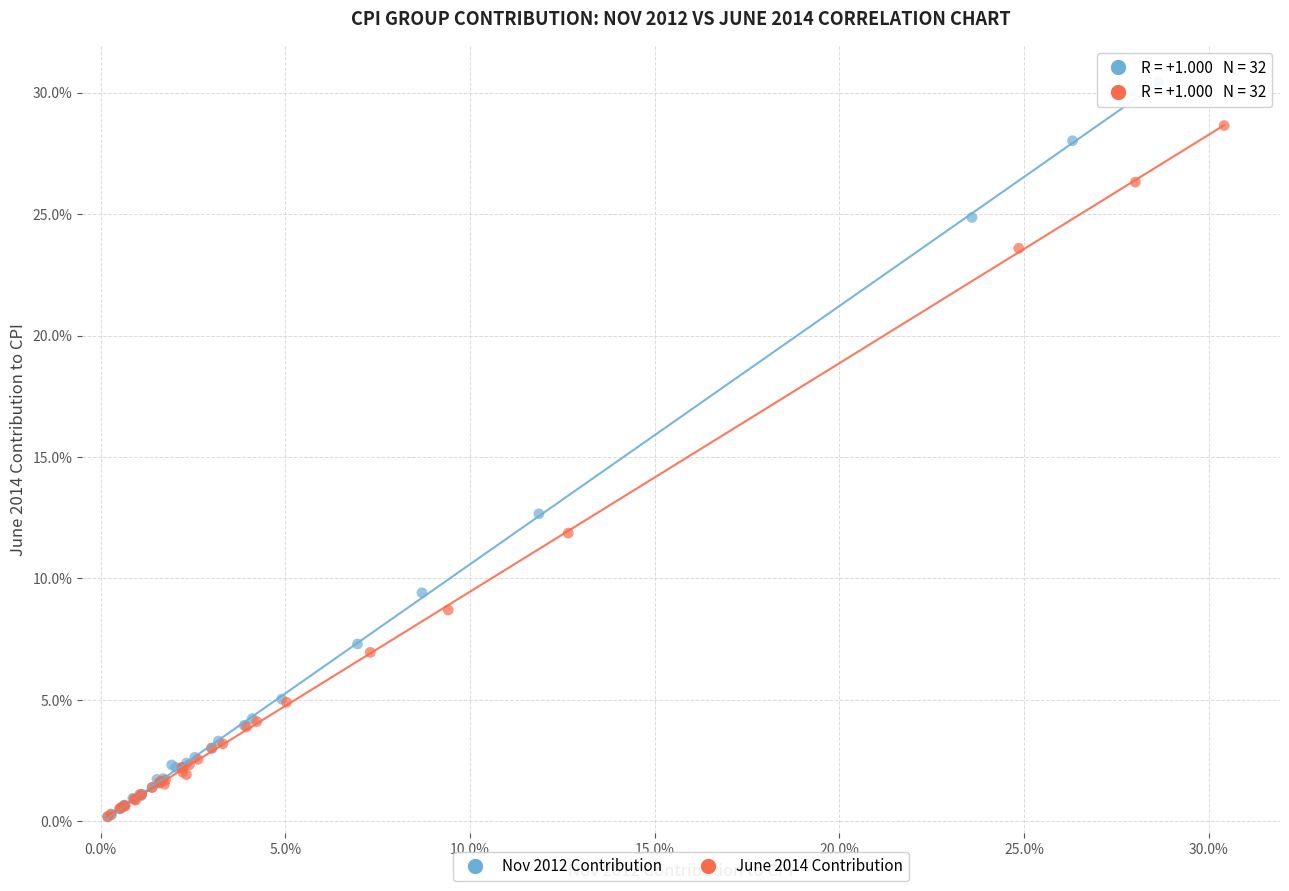

What are all the series names shown in the legend?

Nov 2012 Contribution, June 2014 Contribution